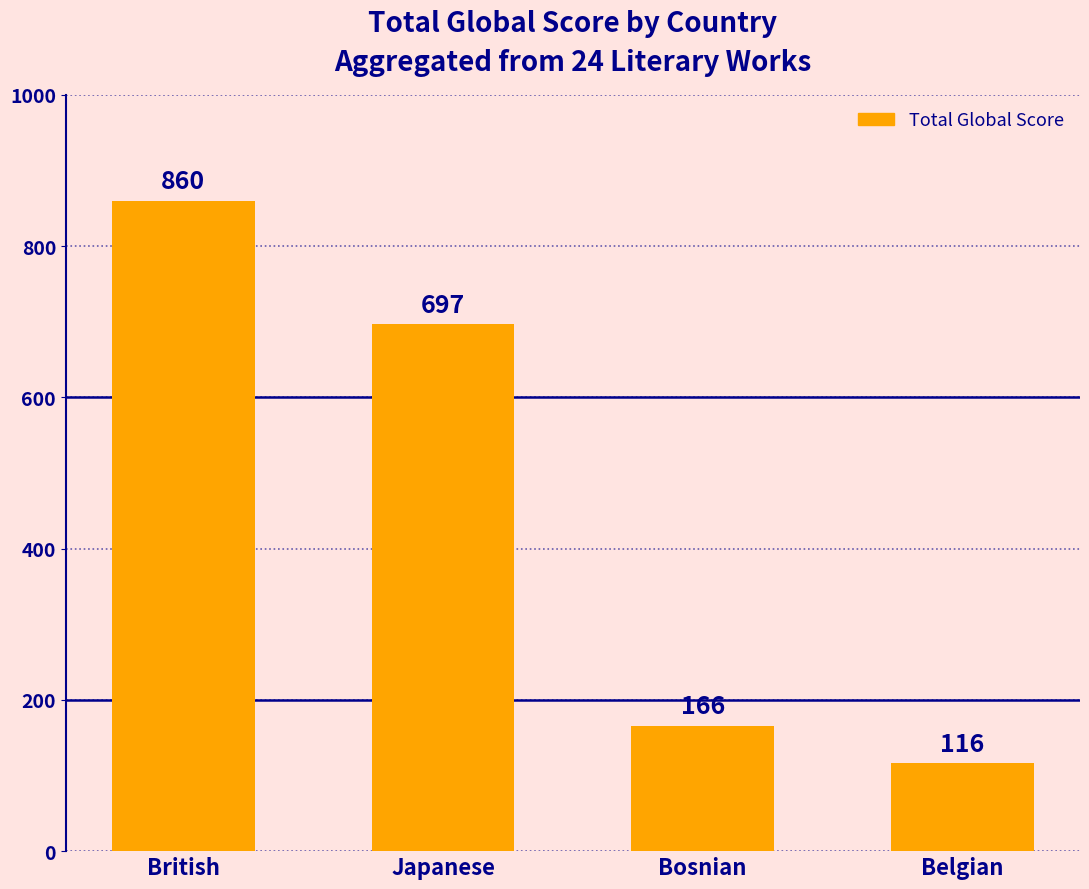

What is the difference between the values at British and Japanese?

163